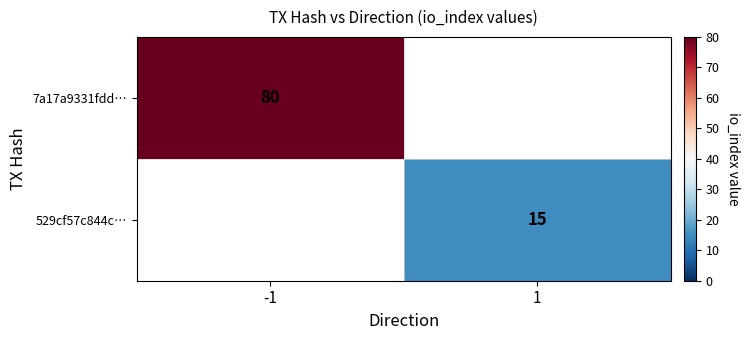

Count the number of data series in this chart.

2